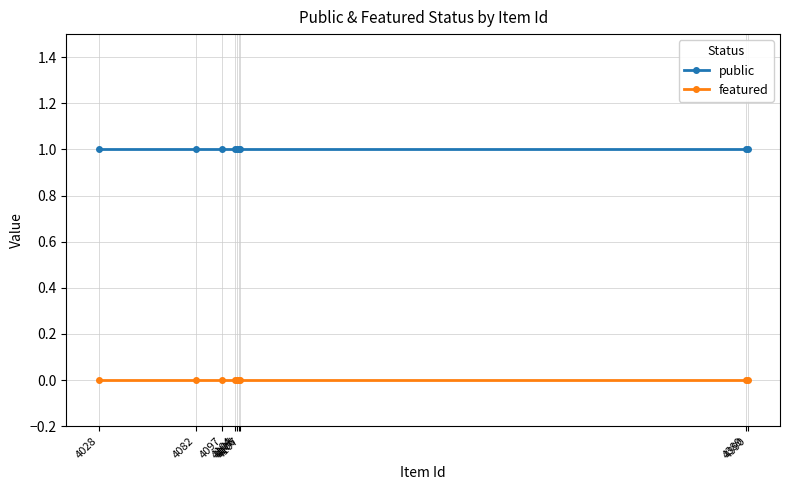

How many categories are shown in the chart?

9